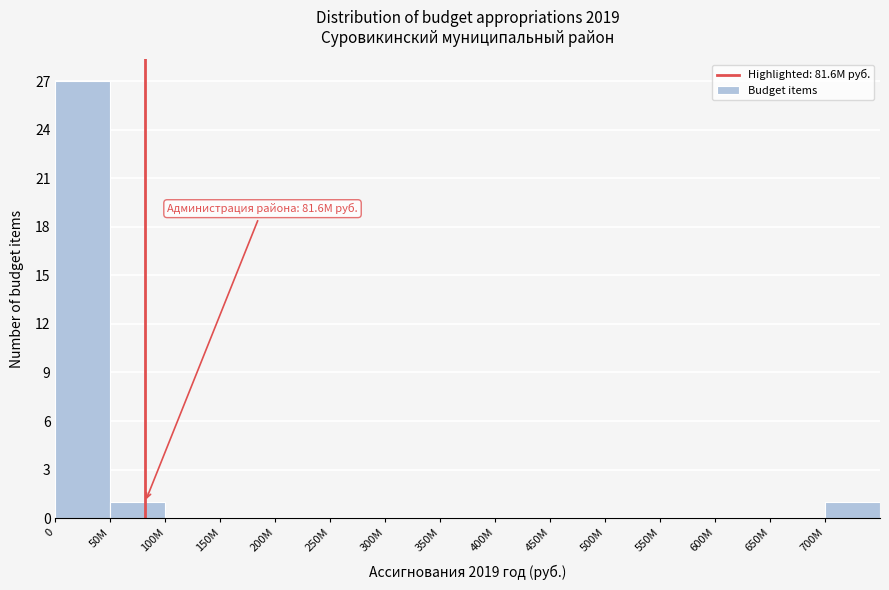

Reading right to left, extract all data points from this chart.

700M=1	650M=0	600M=0	550M=0	500M=0	450M=0	400M=0	350M=0	300M=0	250M=0	200M=0	150M=0	100M=0	50M=1	0=27